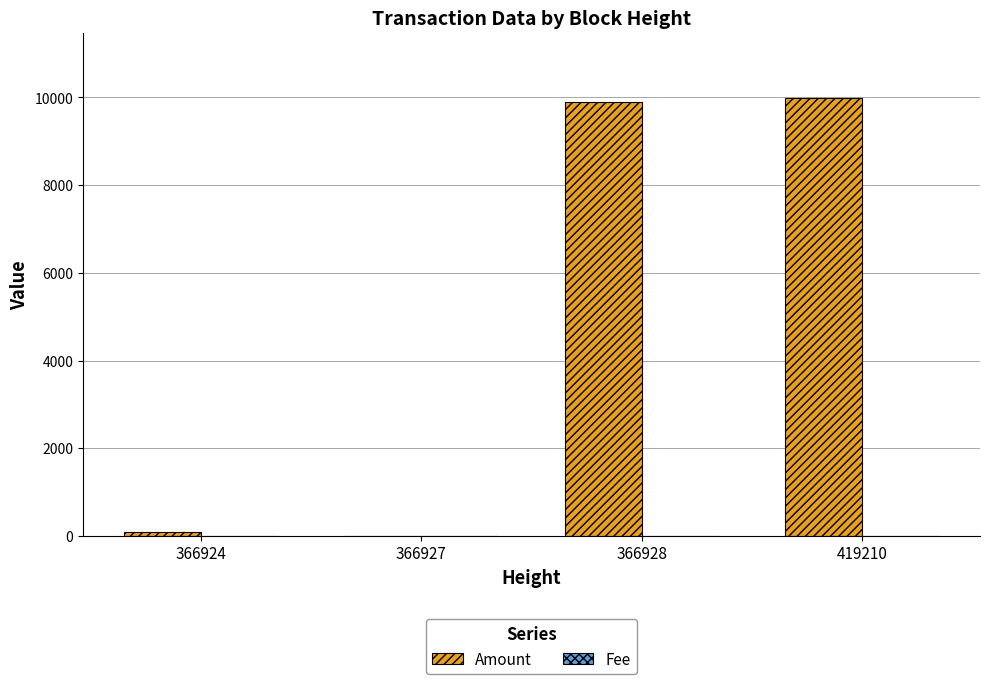

The value of Amount at 366927 is 0.0. True or false?

True